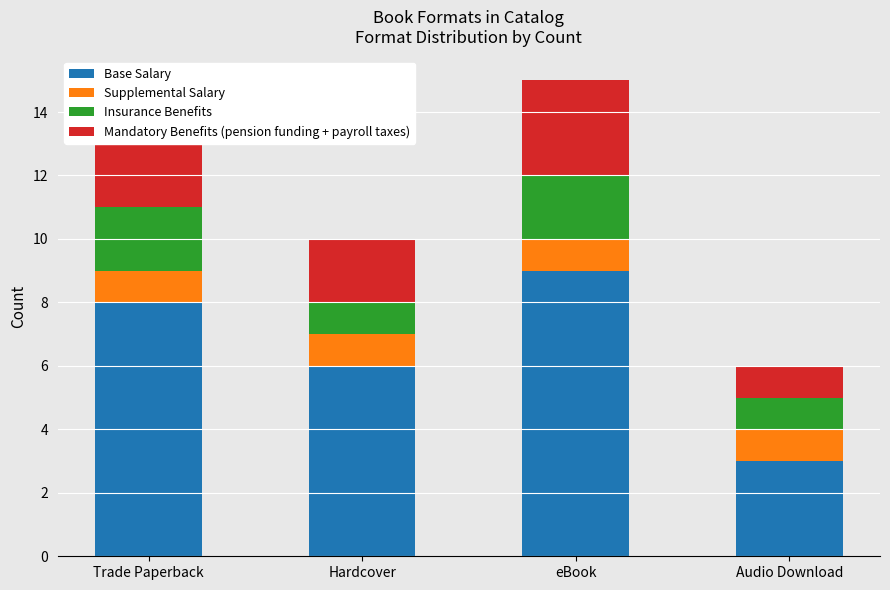

True or false: Supplemental Salary has a value of 1 at eBook.

True